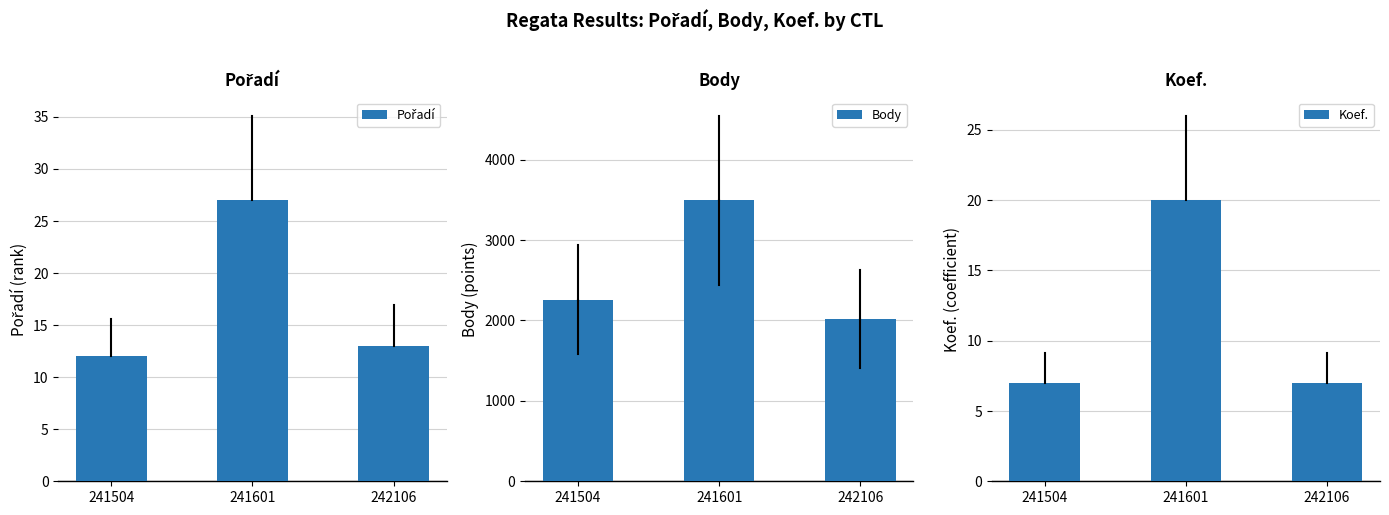

Reading left to right, list all the values displayed in this chart.

Pořadí: 241504=12	241601=27	242106=13
Body: 241504=2260	241601=3496	242106=2017
Koef.: 241504=7	241601=20	242106=7